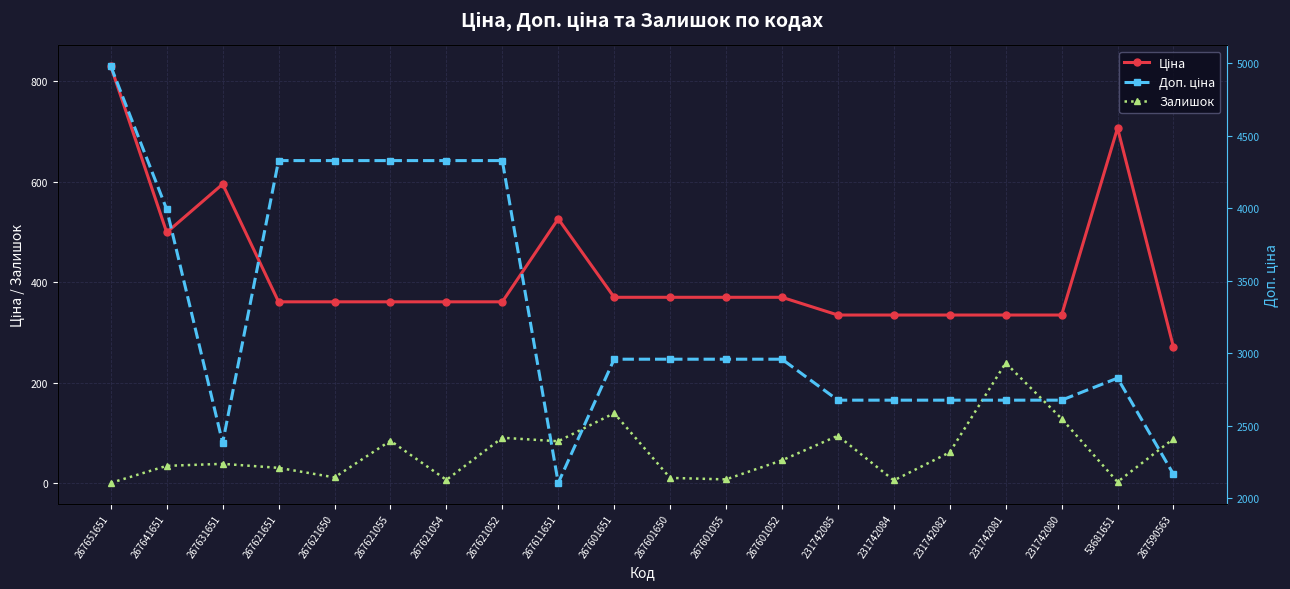

What position from the left is 267621052?

8